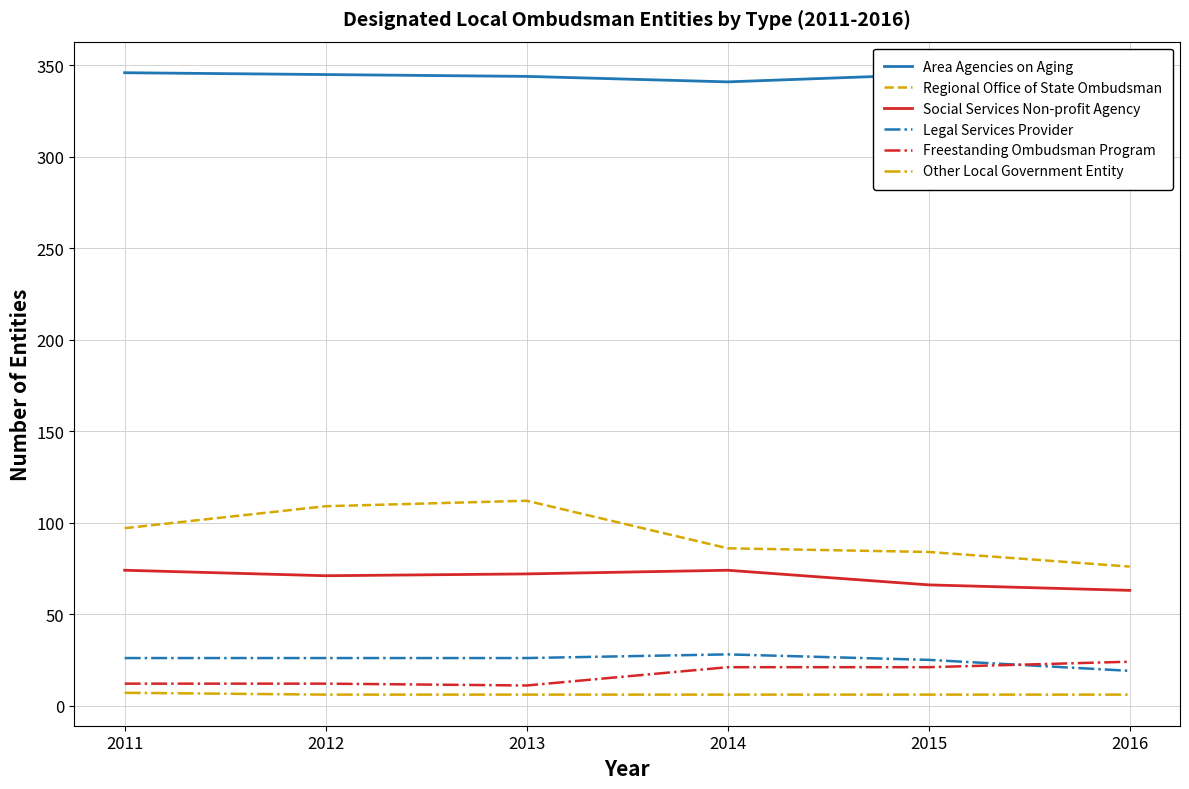

Count the Social Services Non-profit Agency values in the range 66 to 74.

5